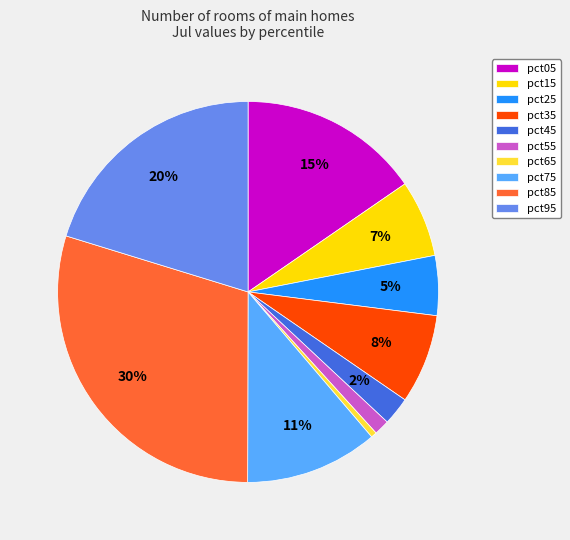

To the nearest percent, what portion does pct75 represent?

11%